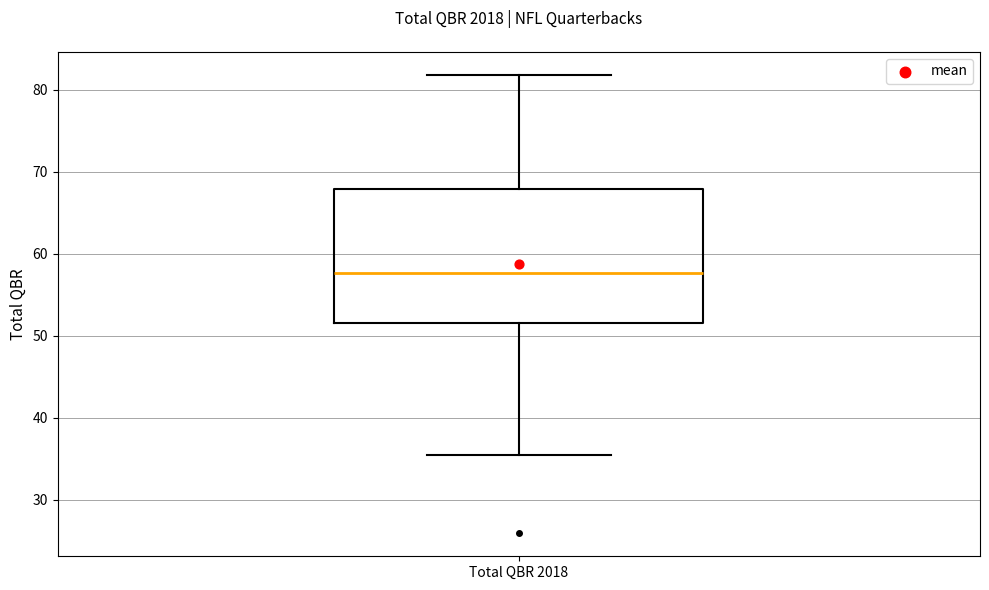

Where does the upper whisker of the box for Total QBR 2018 end on the y-axis? The values are not printed on the chart, so give them approximately, as read against the axis.

82